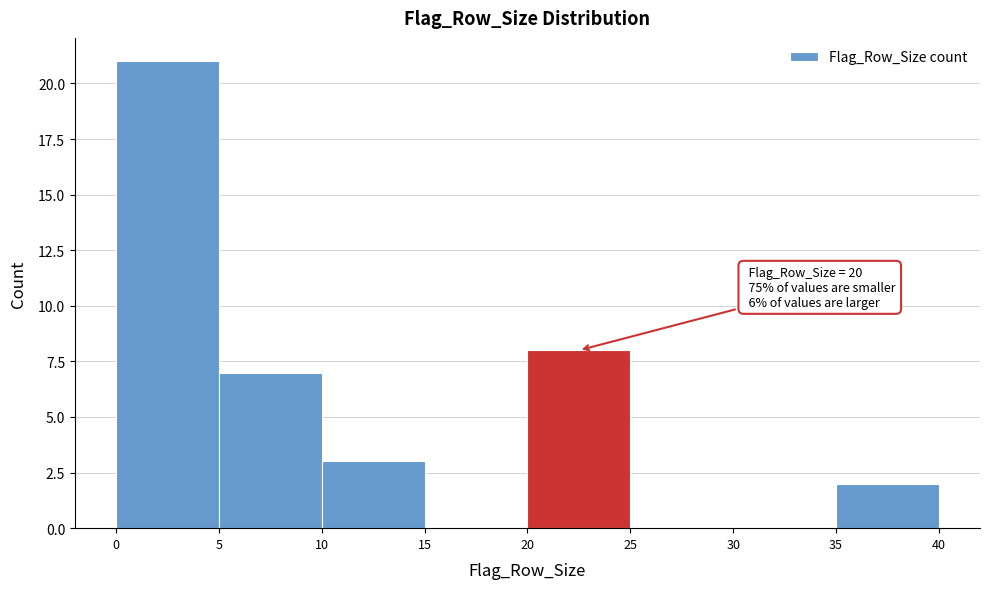

Over which range of the x-axis is the bar tallest?

0 to 5